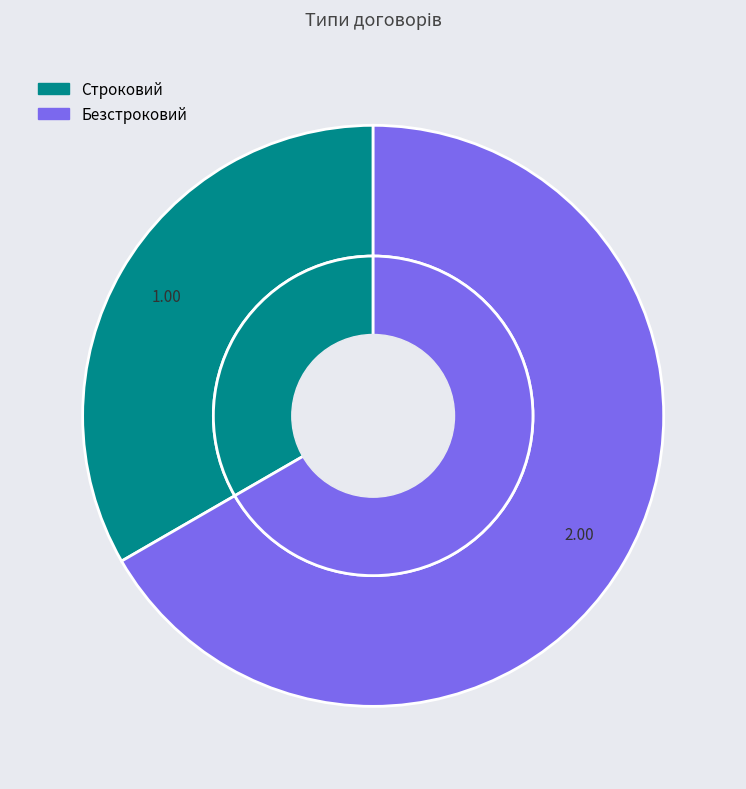

Is Строковий the majority of the pie?

No